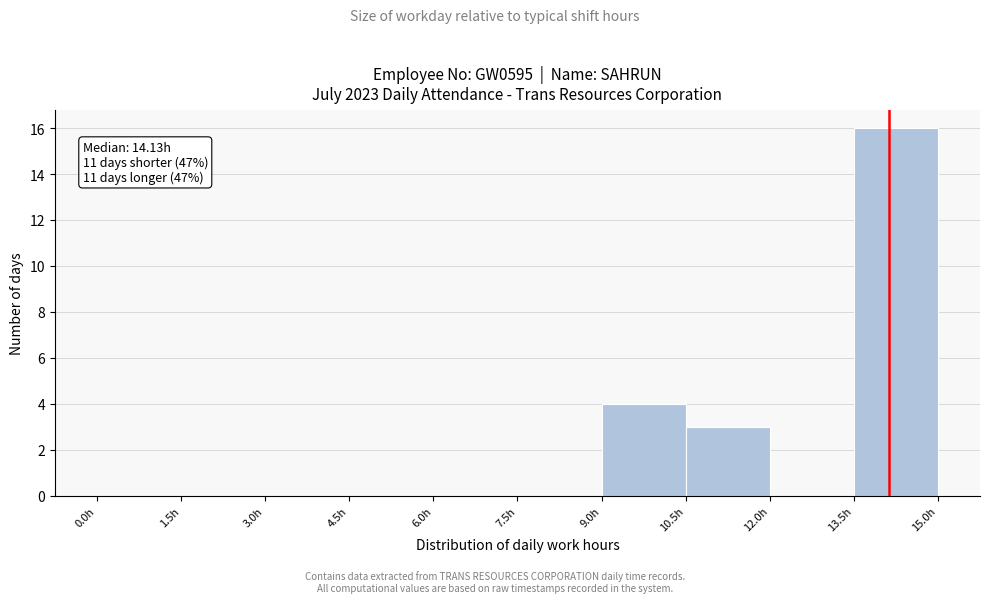

Which range on the x-axis has the tallest bar?

13.5 to 15.0